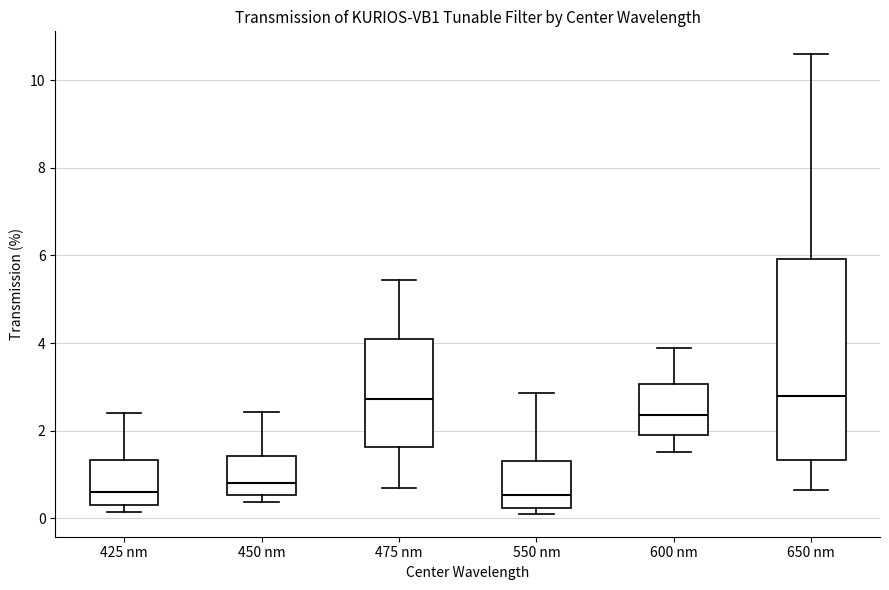

Where is the lower edge of the box for 450 nm on the y-axis? The values are not printed on the chart, so give them approximately, as read against the axis.

0.6